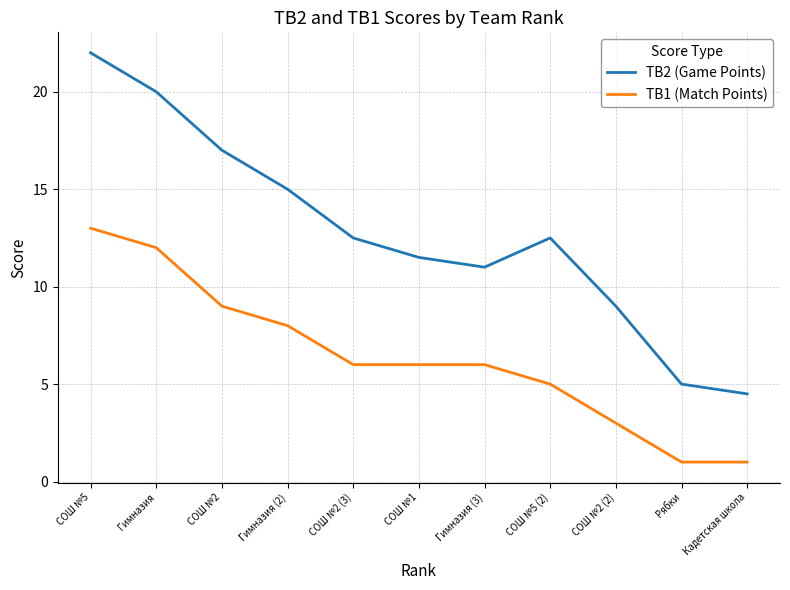

What is the difference between the TB2 (Game Points) values at СОШ №1 and СОШ №5?

10.5